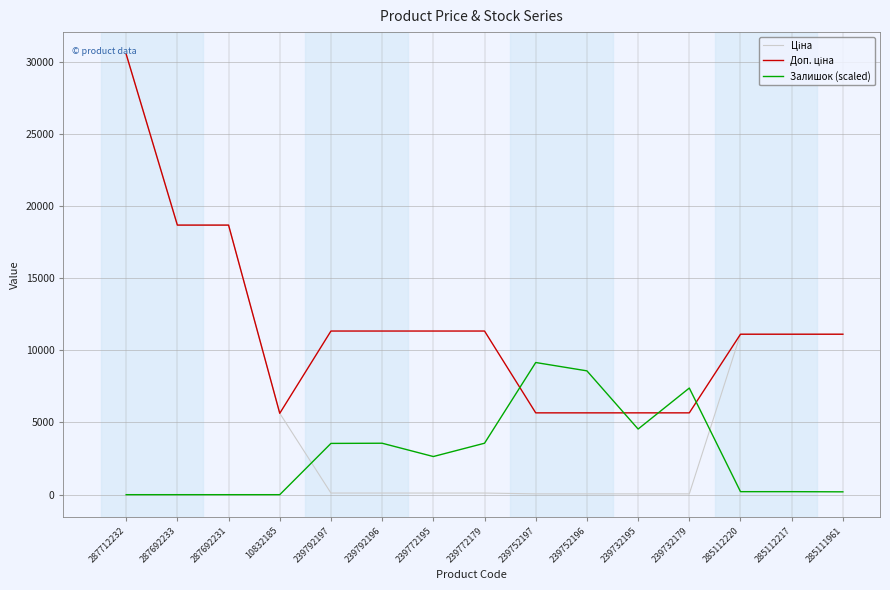

Which label corresponds to the largest value in the chart?

287712232